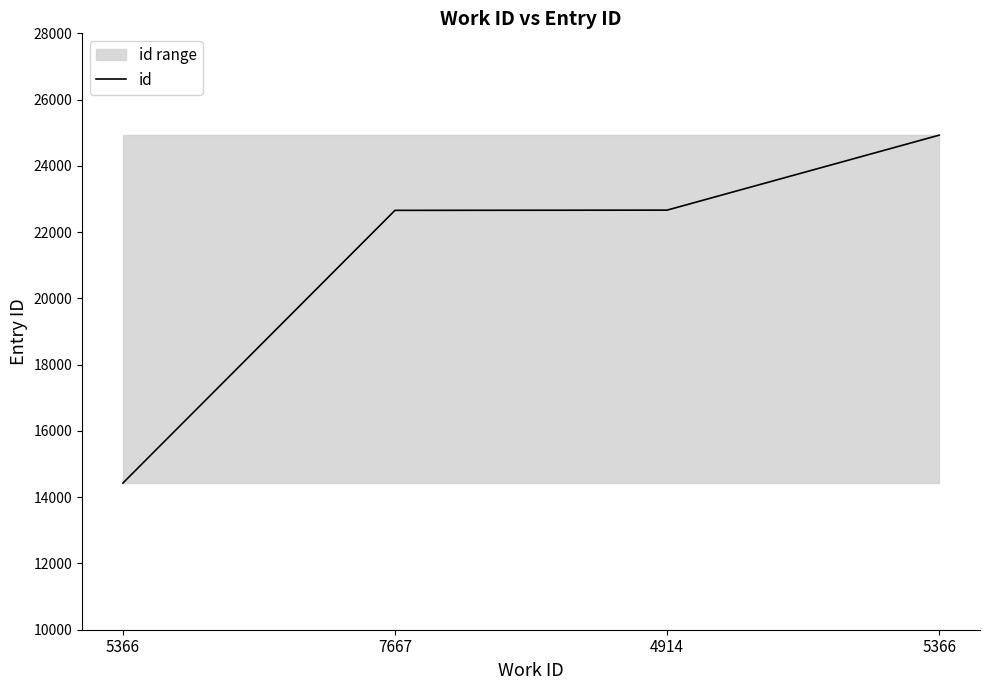

At which category does the chart reach its minimum across all series?

5366